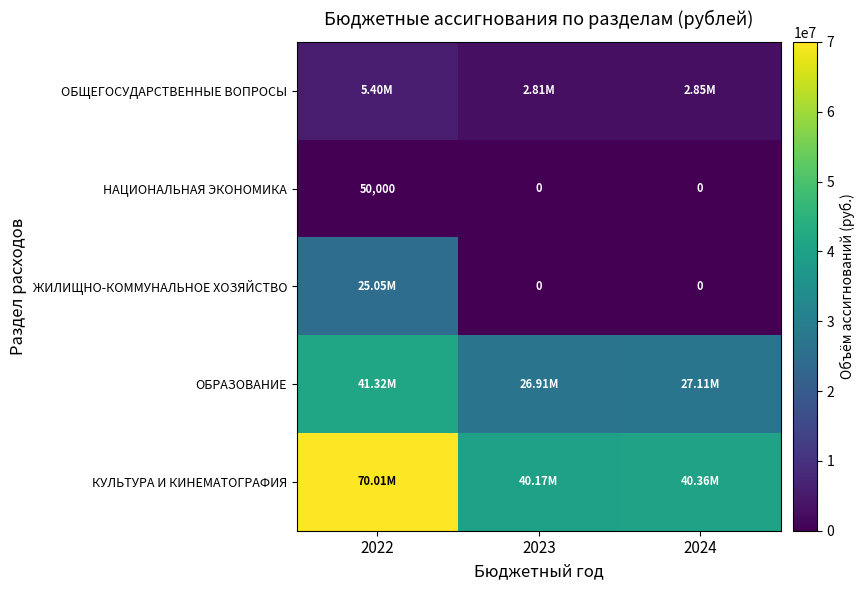

Which series has the largest range (max minus min)?

КУЛЬТУРА И КИНЕМАТОГРАФИЯ